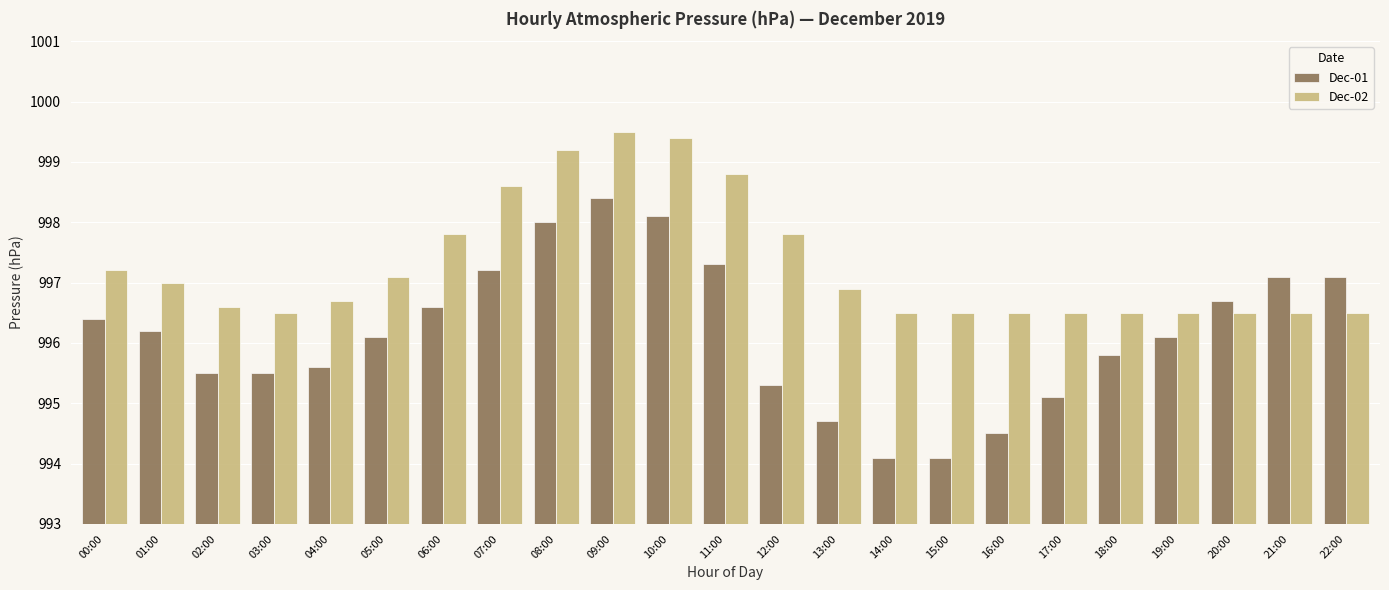

List the labels in order of Dec-01 value, smallest first.

14:00, 15:00, 16:00, 13:00, 17:00, 12:00, 02:00, 03:00, 04:00, 18:00, 05:00, 19:00, 01:00, 00:00, 06:00, 20:00, 21:00, 22:00, 07:00, 11:00, 08:00, 10:00, 09:00